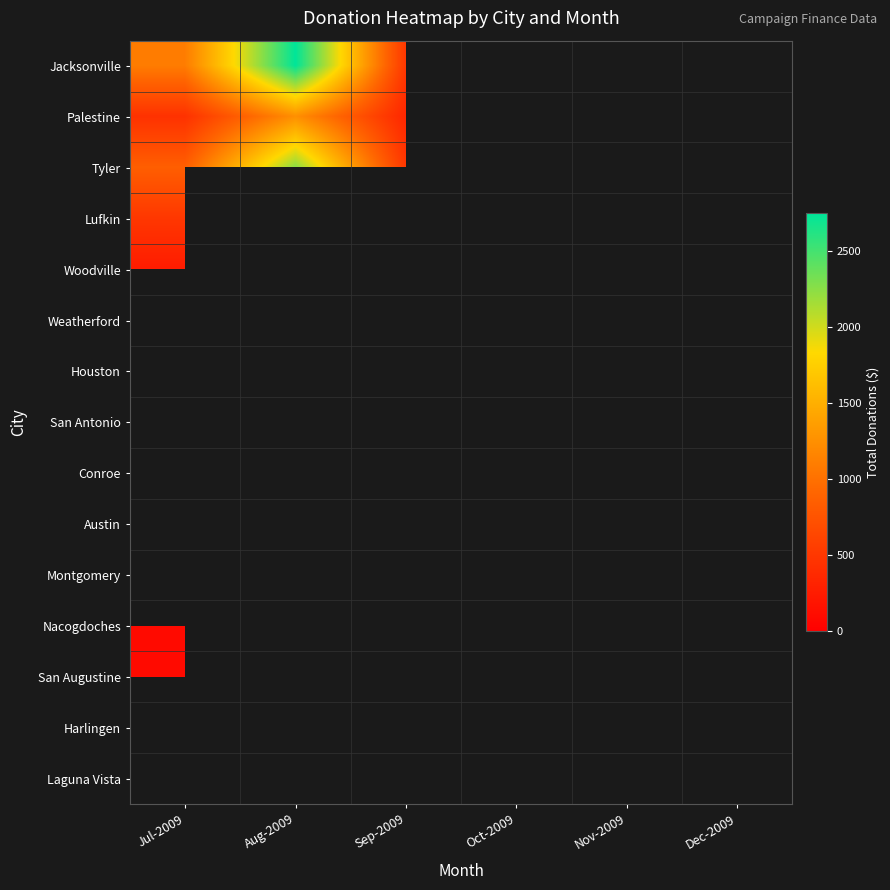

List the labels in order of Austin value, smallest first.

Sep-2009, Oct-2009, Nov-2009, Dec-2009, Jul-2009, Aug-2009